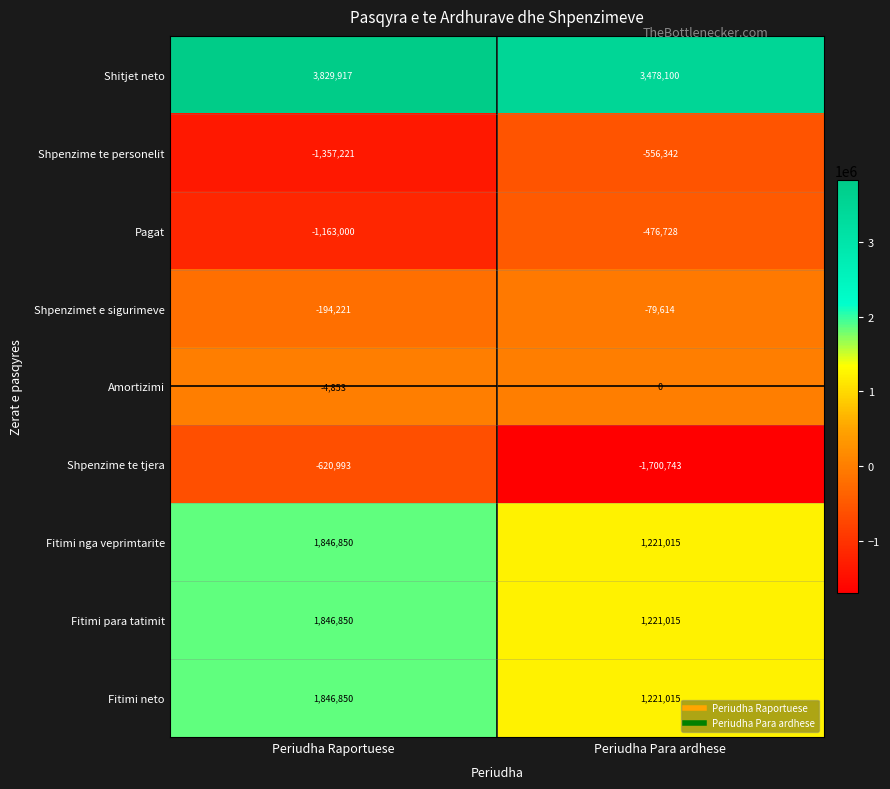

Rank the categories by Amortizimi value from highest to lowest.

Periudha Para ardhese, Periudha Raportuese